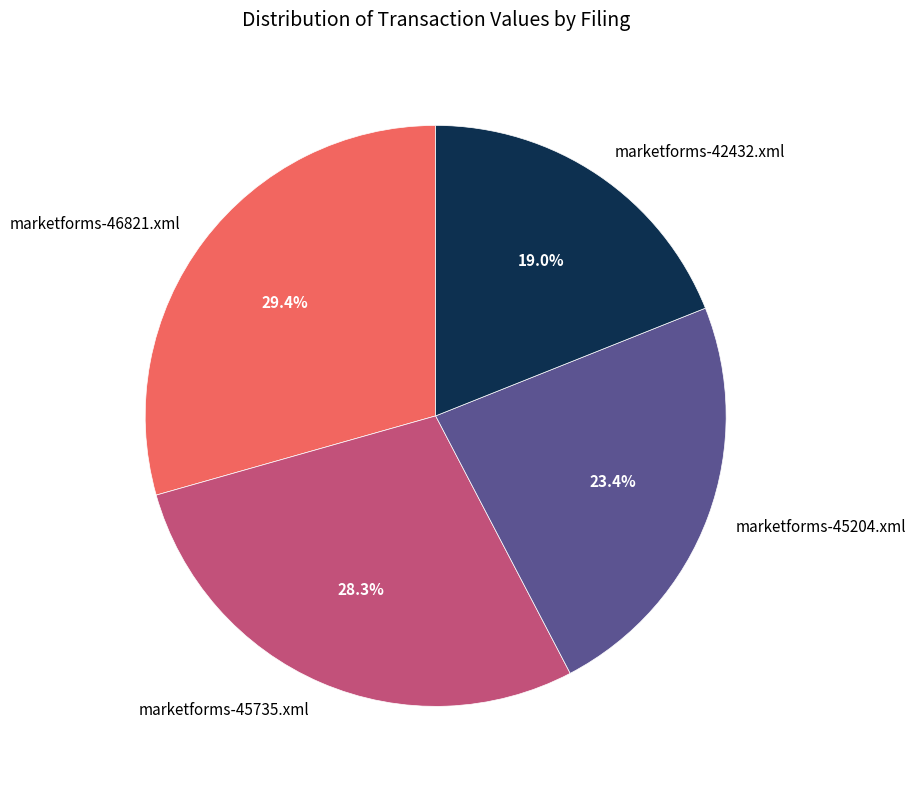

To the nearest percent, what is the combined percentage of marketforms-45204.xml and marketforms-42432.xml?

42%